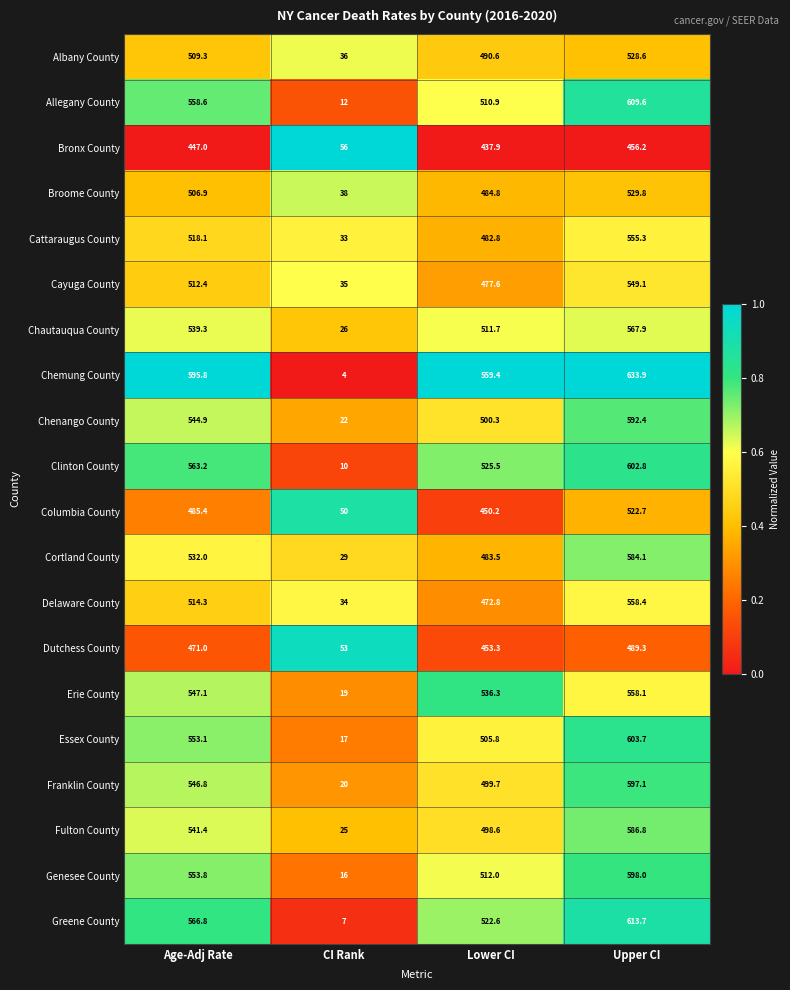

At which label does Chemung County reach its minimum?

CI Rank